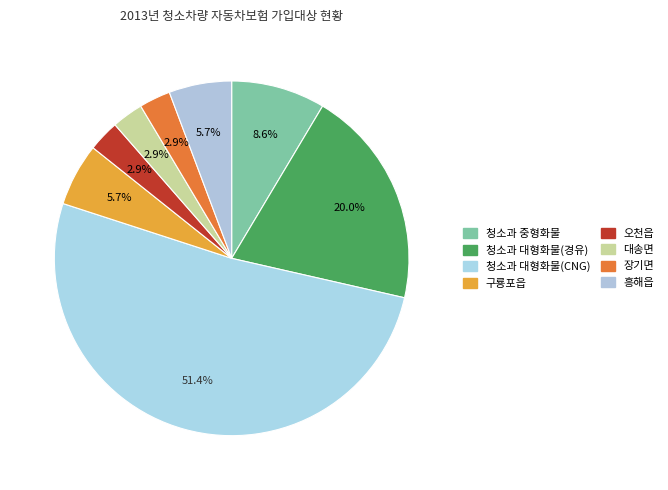

Is there a majority slice in this chart?

Yes